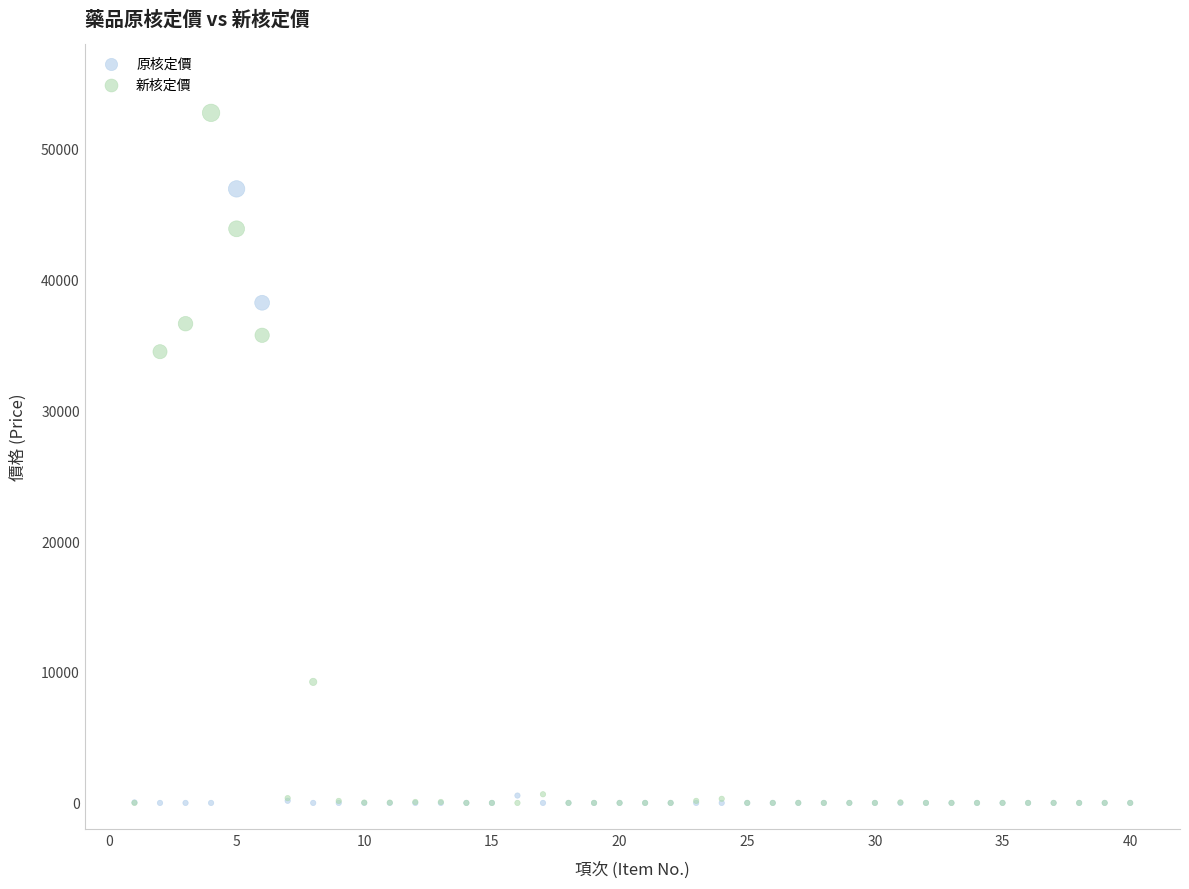

Which series reaches the maximum Y coordinate?

新核定價